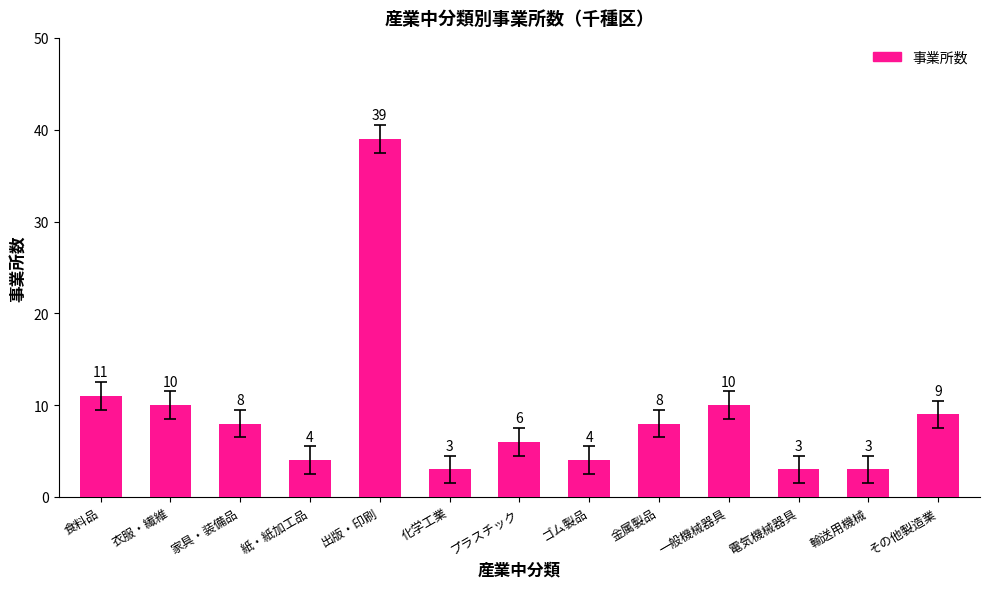

Is it true that the value at 金属製品 is 8?

True